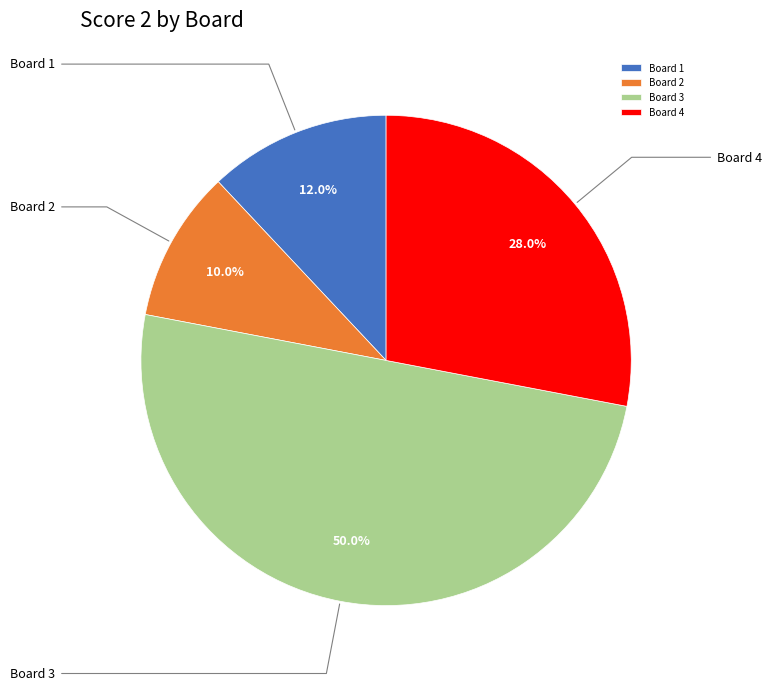

The Board 2 slice represents 10% of the pie. True or false?

True